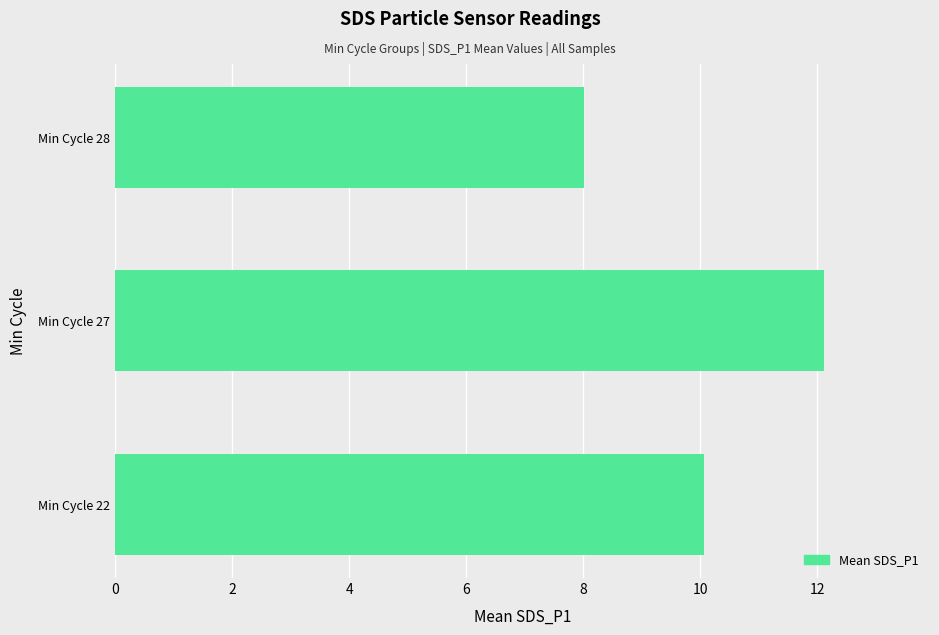

Does the chart contain stacked bars?

No